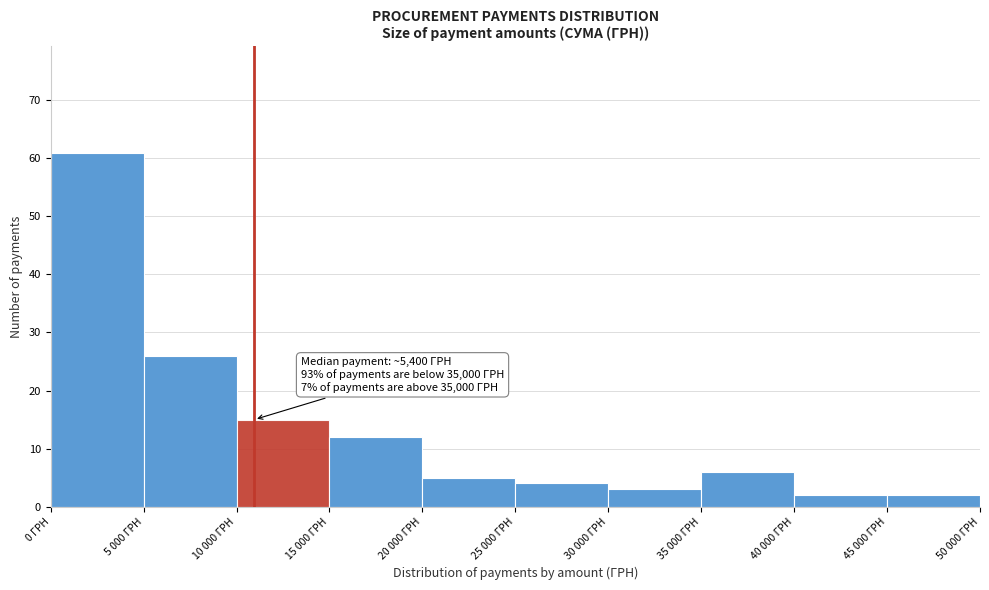

Reading left to right, list all the values displayed in this chart.

61	26	15	12	5	4	3	6	2	2